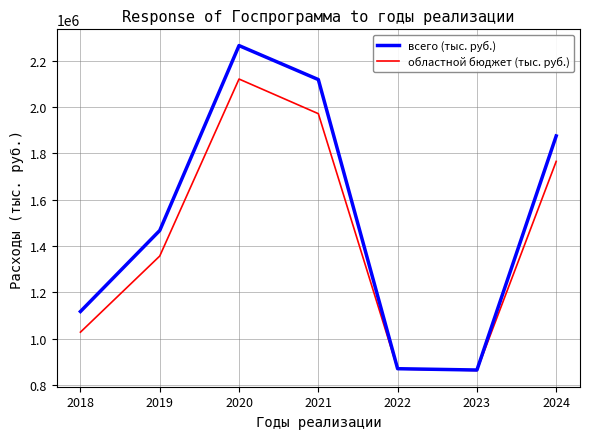

At which category is the sum across all series the highest?

2020